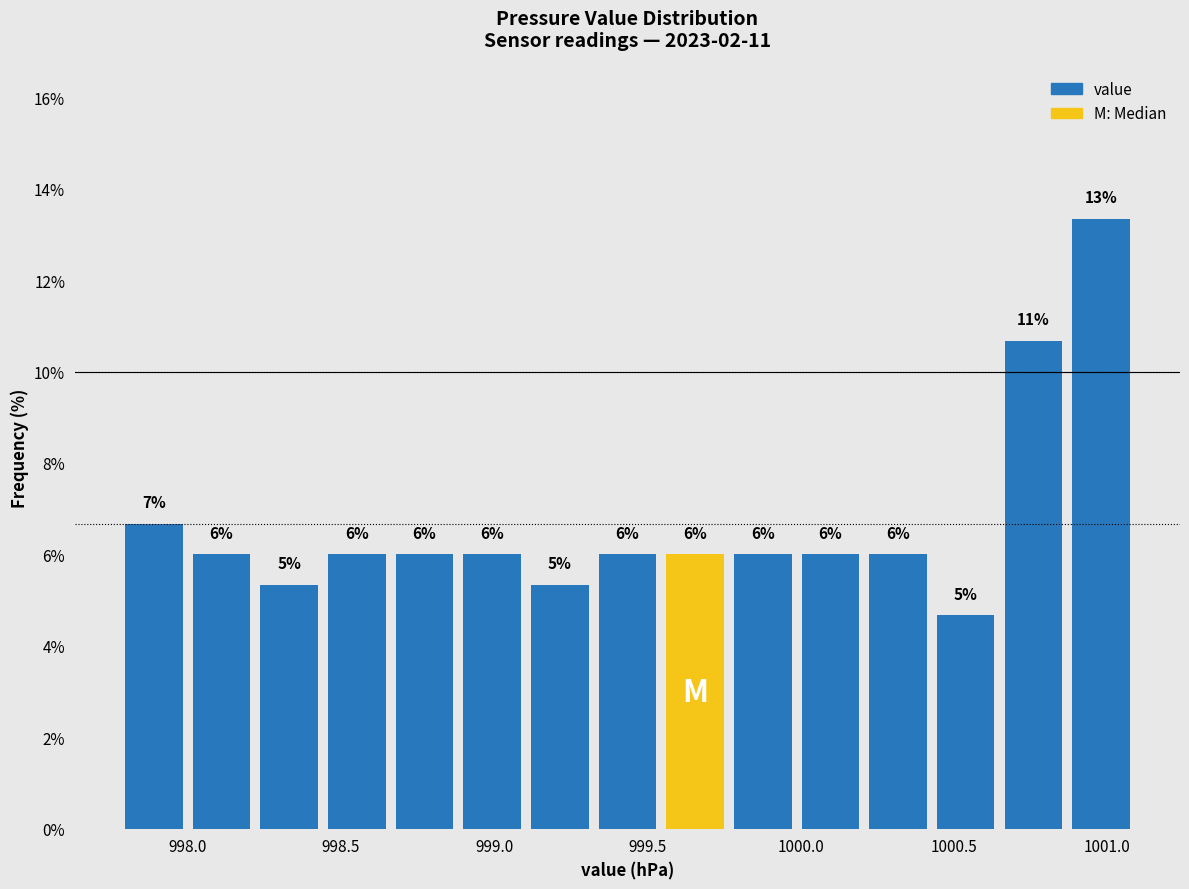

Which range on the x-axis has the tallest bar?

1000.85 to 1001.10